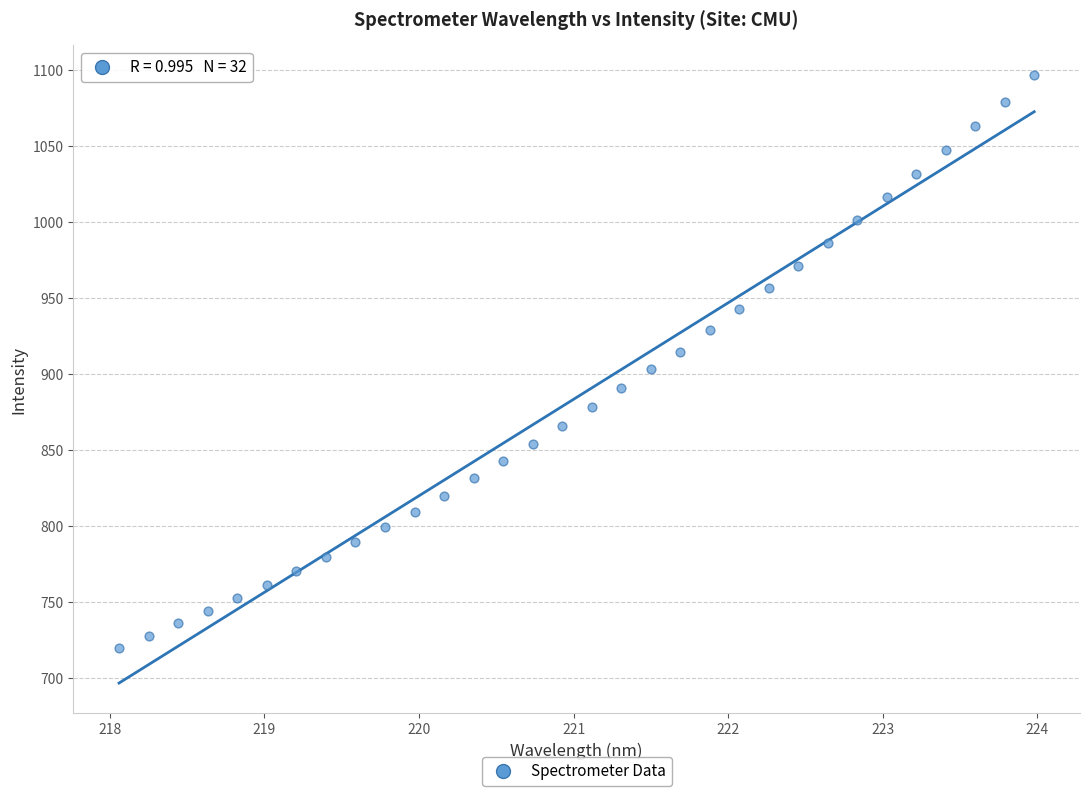

What is the range of Y values (max minus min)?

376.9